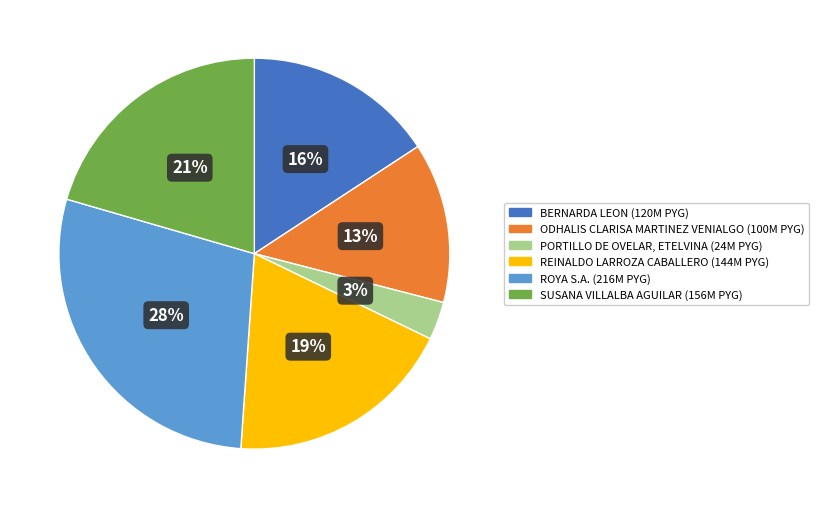

Is there any slice that represents more than half of the pie?

No